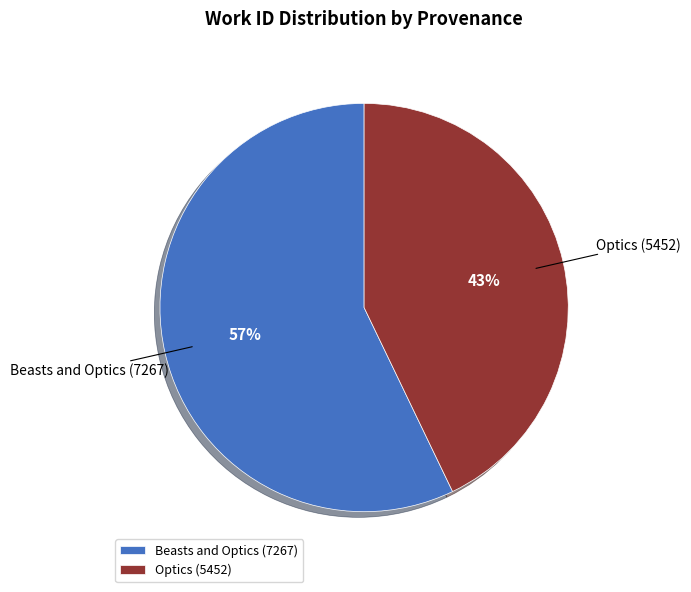

What is the smallest slice in the pie chart?

Optics (5452)